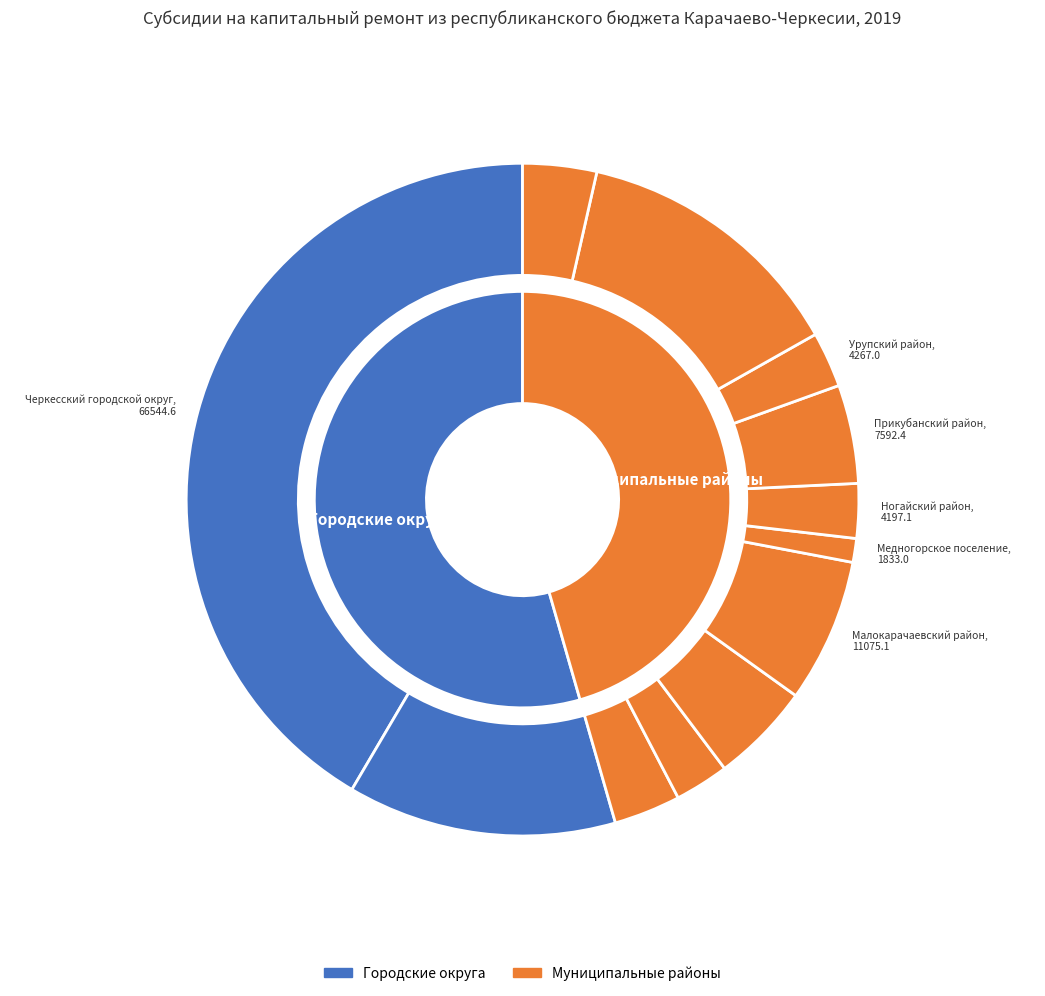

How much of the chart is everything except Черкесский городской округ?

58.5%